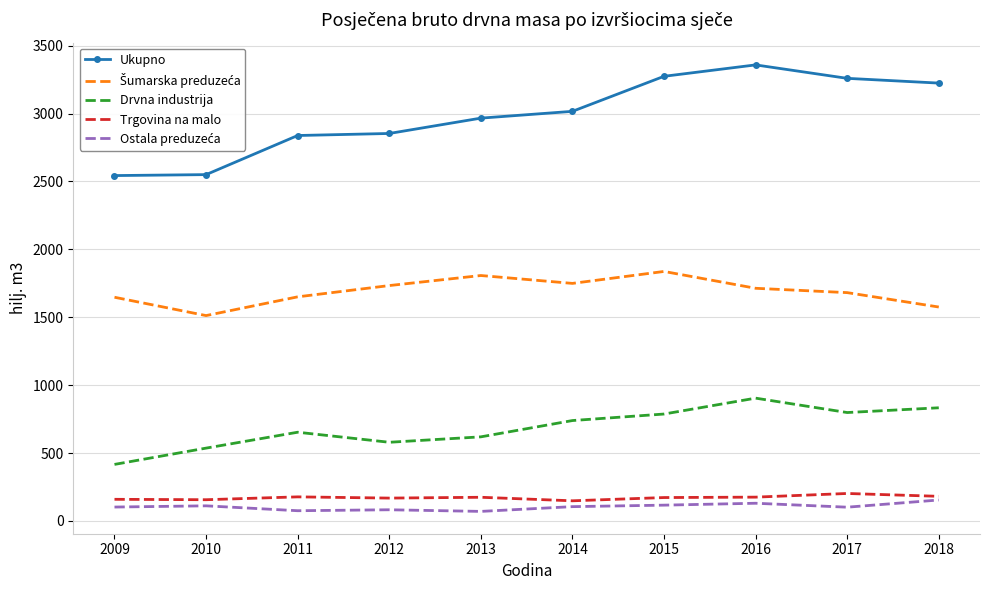

What is the spread (max minus min) of values at 2017?

3158